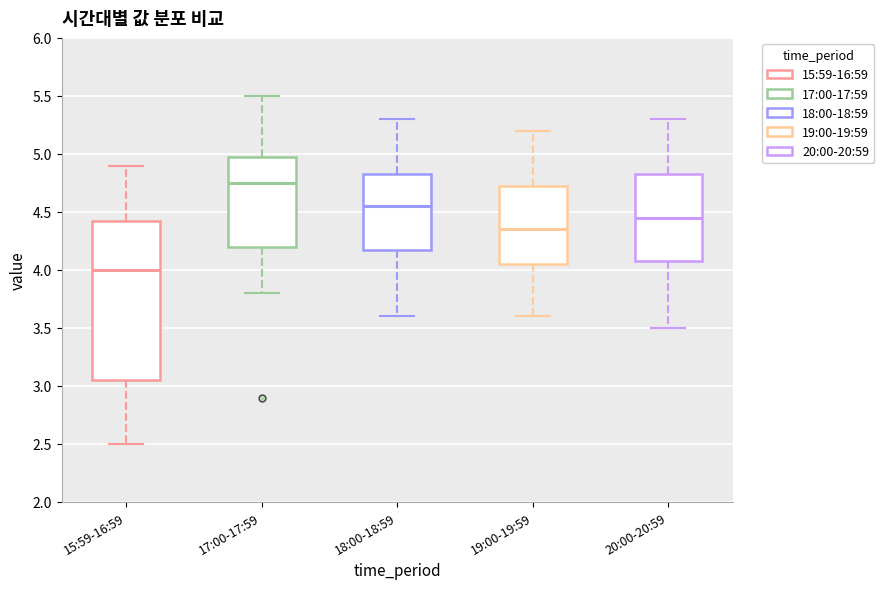

Which box is the tallest, from its lower edge to its upper edge?

15:59-16:59